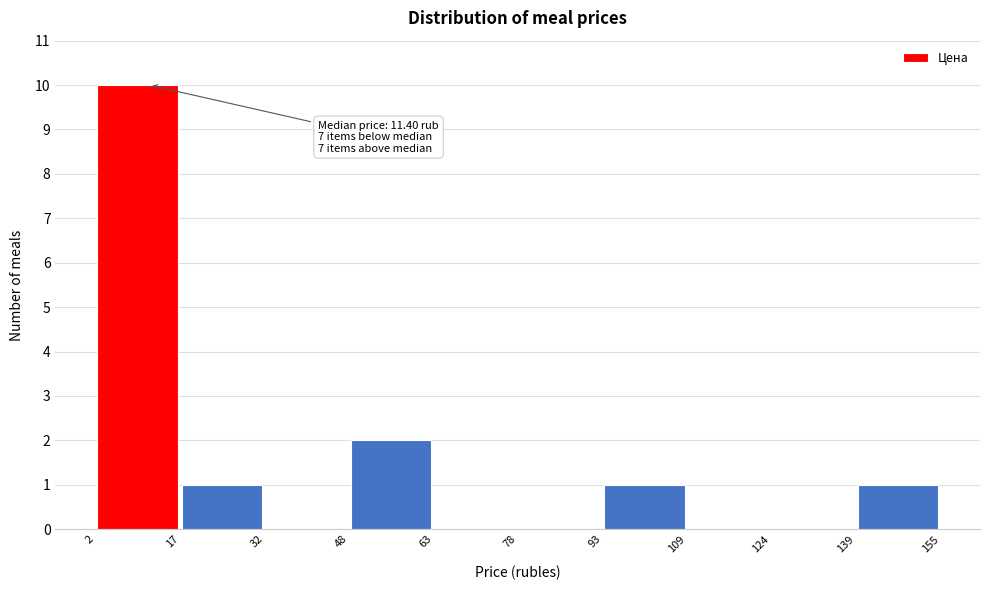

Which range on the x-axis has the tallest bar?

2 to 17